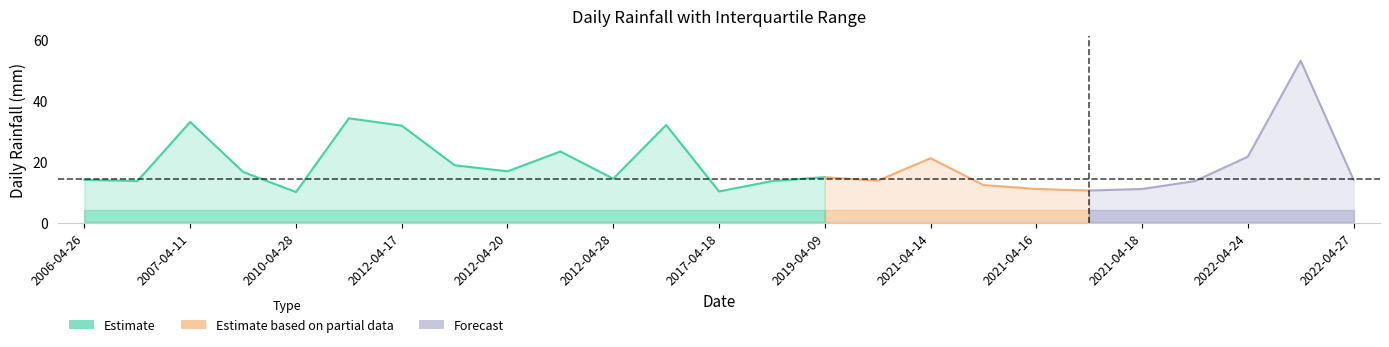

True or false: q3 and LLUVIA_DIARIA cross at least once.

False